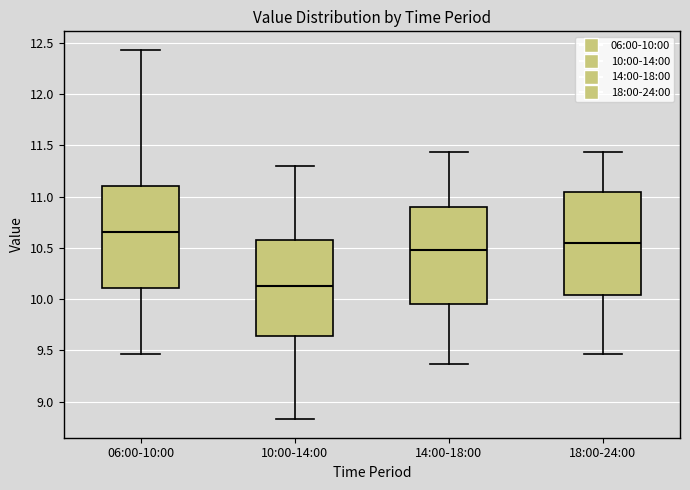

Reading left to right, transcribe this box plot: for each box, give where its median line is, the range the box spans, and where its two whiskers end, as read against the y-axis. The values are not printed on the chart, so give them approximately, as read against the axis.

06:00-10:00: median 10.65, box 10.10 to 11.10, whiskers 9.45 to 12.45
10:00-14:00: median 10.15, box 9.65 to 10.60, whiskers 8.85 to 11.30
14:00-18:00: median 10.50, box 9.95 to 10.90, whiskers 9.35 to 11.45
18:00-24:00: median 10.55, box 10.05 to 11.05, whiskers 9.45 to 11.45